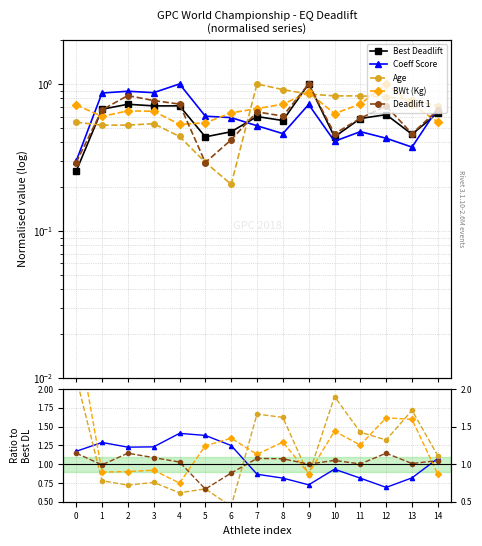

True or false: BWt (Kg) and Deadlift 1 intersect in this chart.

True